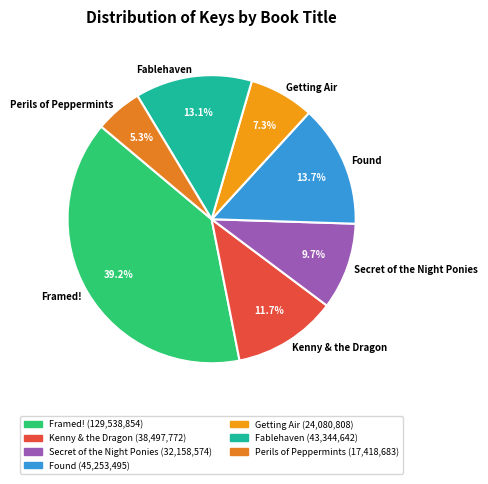

Does Perils of Peppermints account for over 50% of the chart?

No